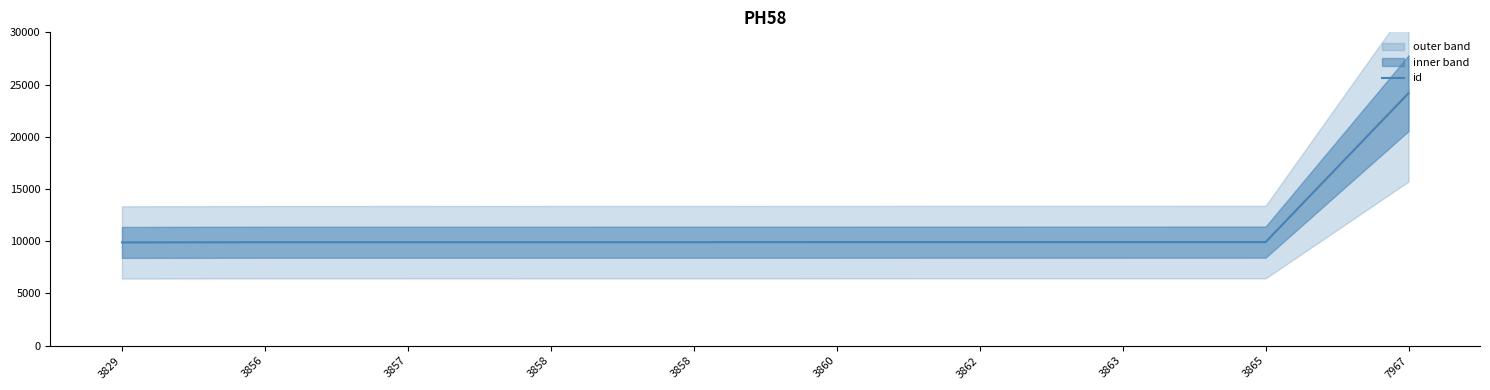

What is the sum of all values?

113351